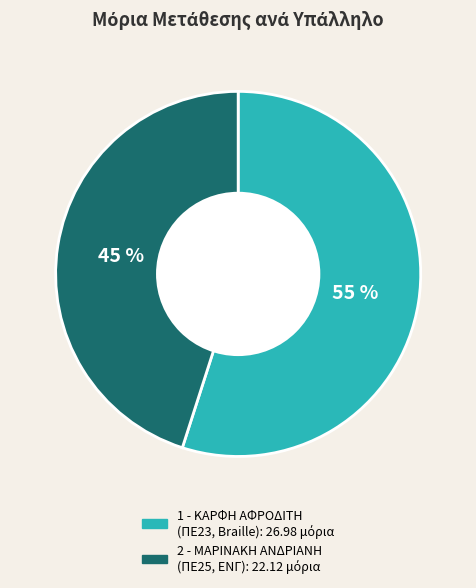

Which category has the smallest portion of the pie?

2 - ΜΑΡΙΝΑΚΗ ΑΝΔΡΙΑΝΗ (ΠΕ25, ΕΝΓ)